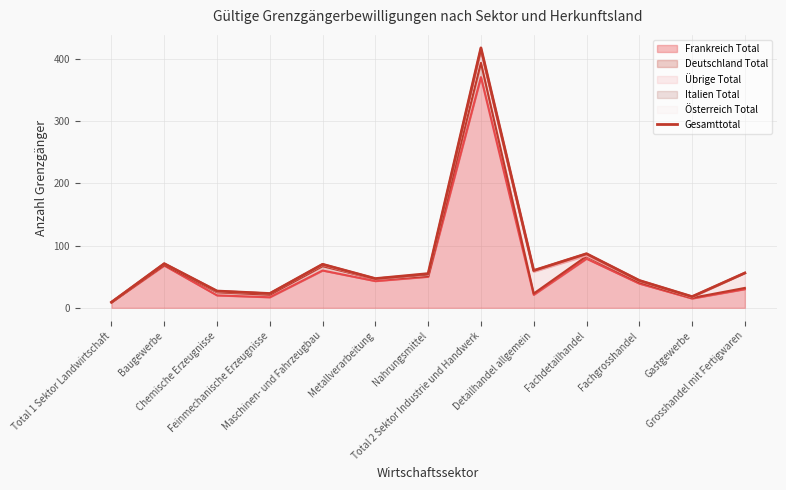

Is it true that the value at Metallverarbeitung is 47?

True